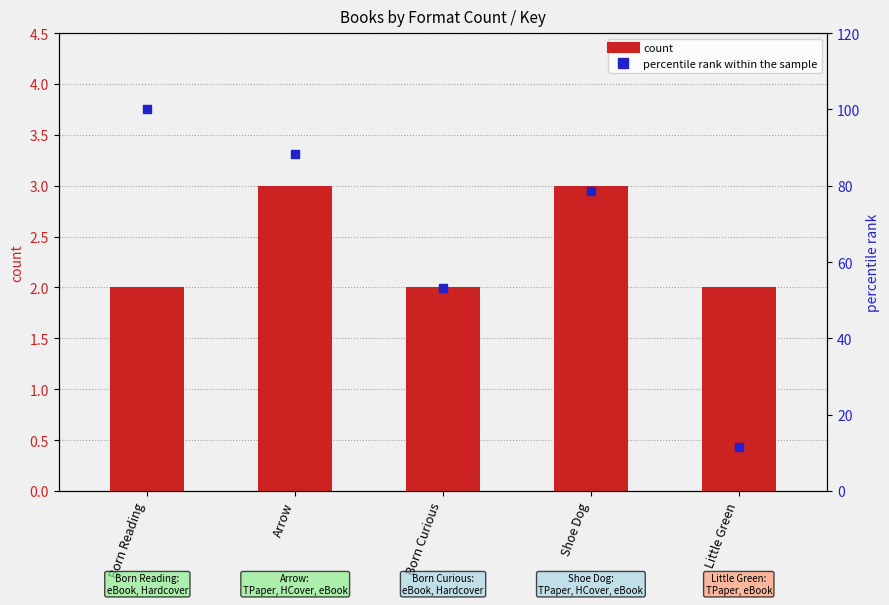

At how many categories does at least one series exceed 94?

1